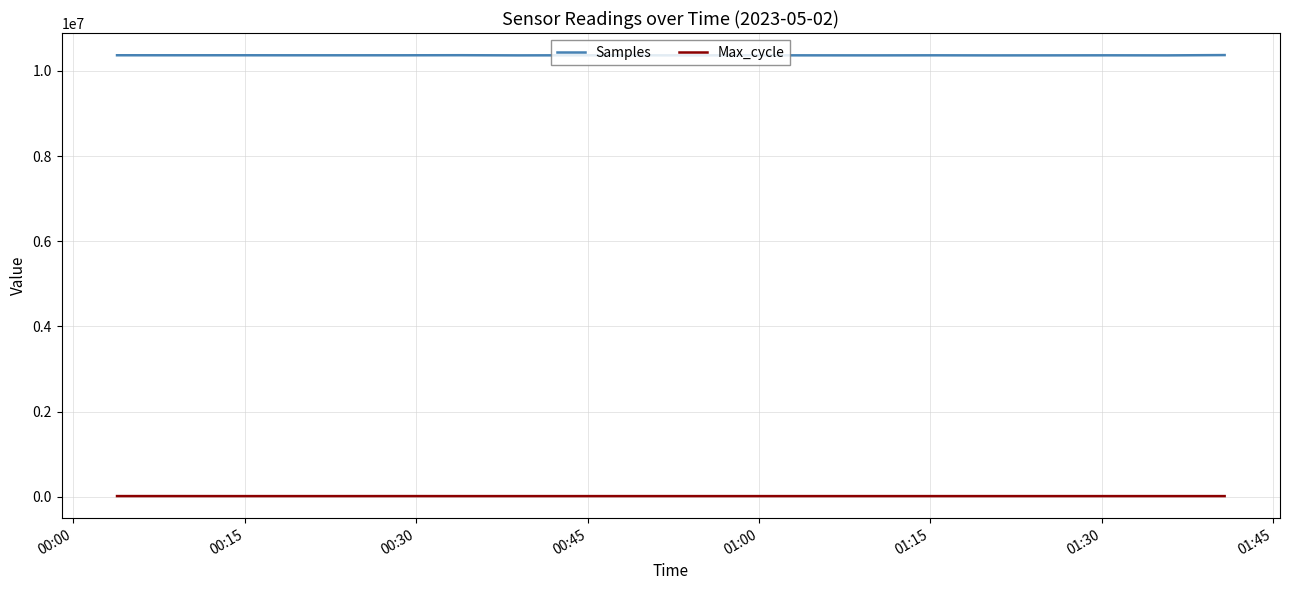

True or false: Samples and Max_cycle intersect in this chart.

False